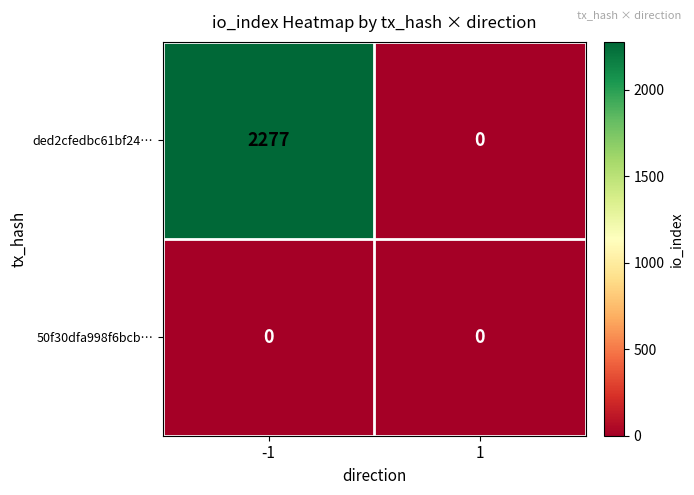

List the series in order of their overall mean, highest first.

ded2cfedbc61bf24…, 50f30dfa998f6bcb…